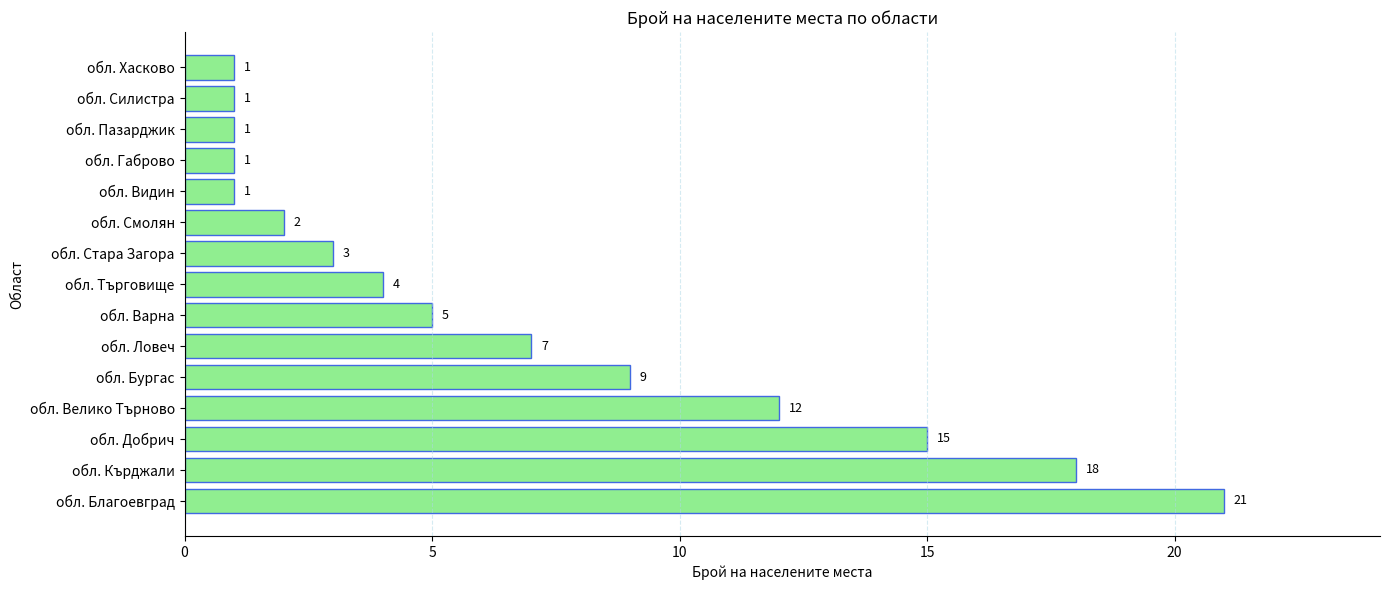

What is the average value?

7